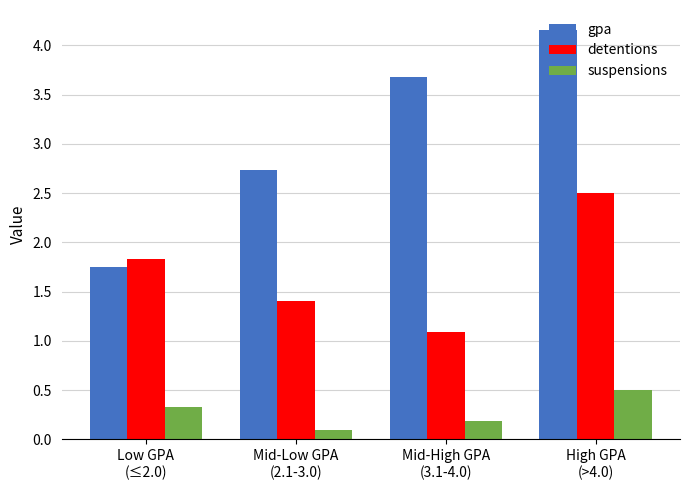

Count the number of categories in the chart.

4